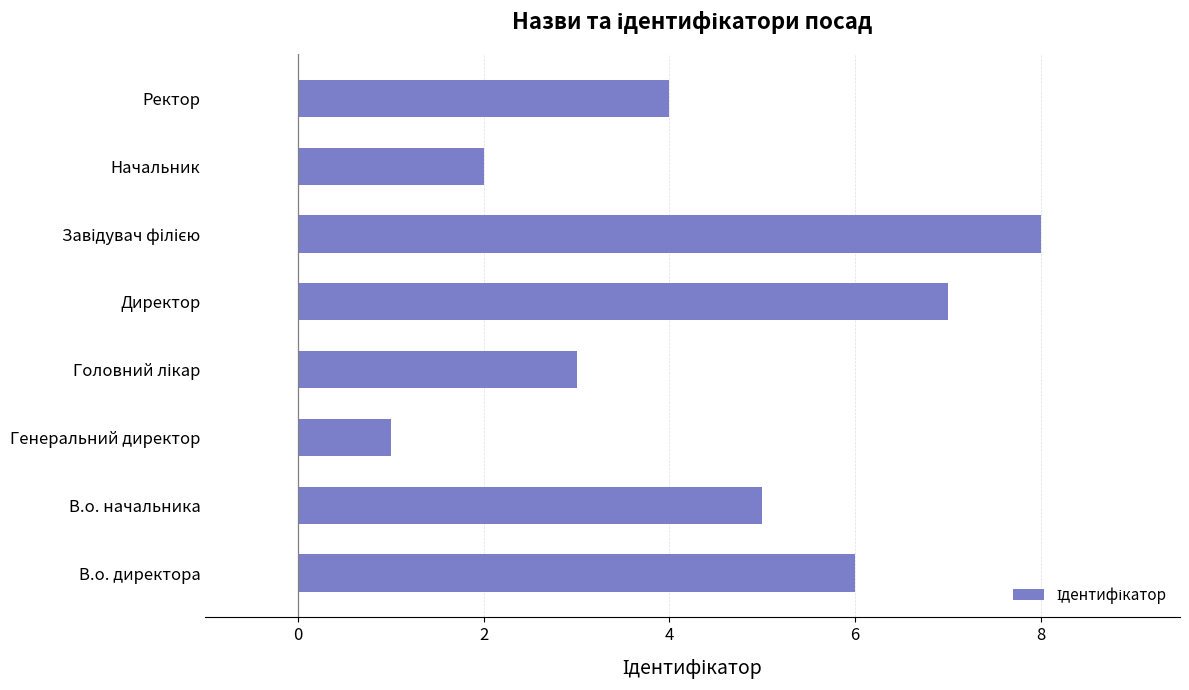

How many series are shown in this chart?

1